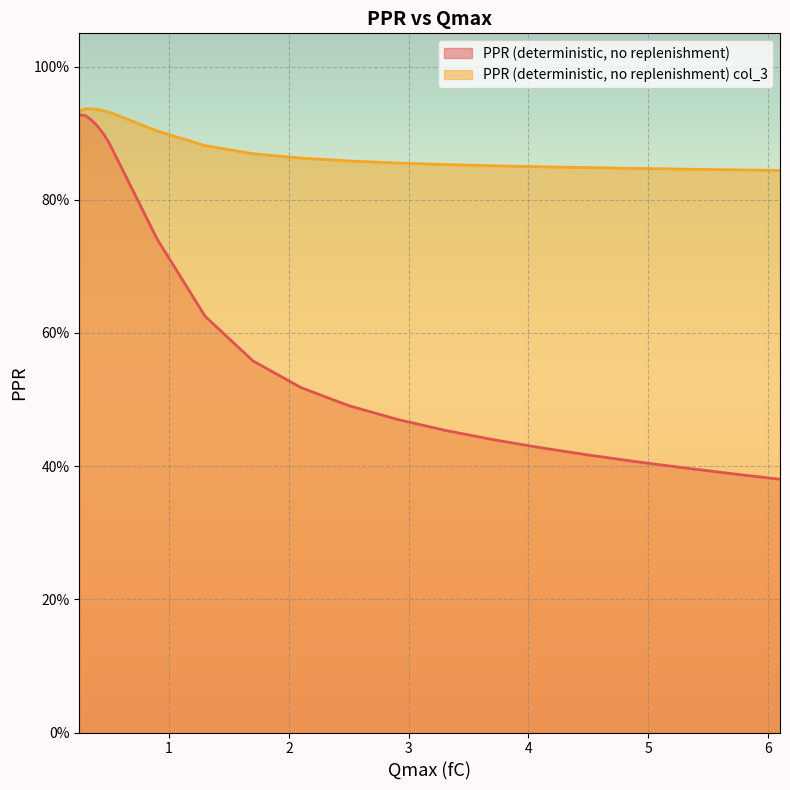

Rank the categories by PPR (deterministic, no replenishment) value from lowest to highest.

6.1, 5.7, 5.3, 4.9, 4.5, 4.1, 3.7, 3.3, 2.9, 2.5, 2.1, 1.7, 1.3, 0.9, 0.5, 0.45, 0.4, 0.35, 0.3, 0.25